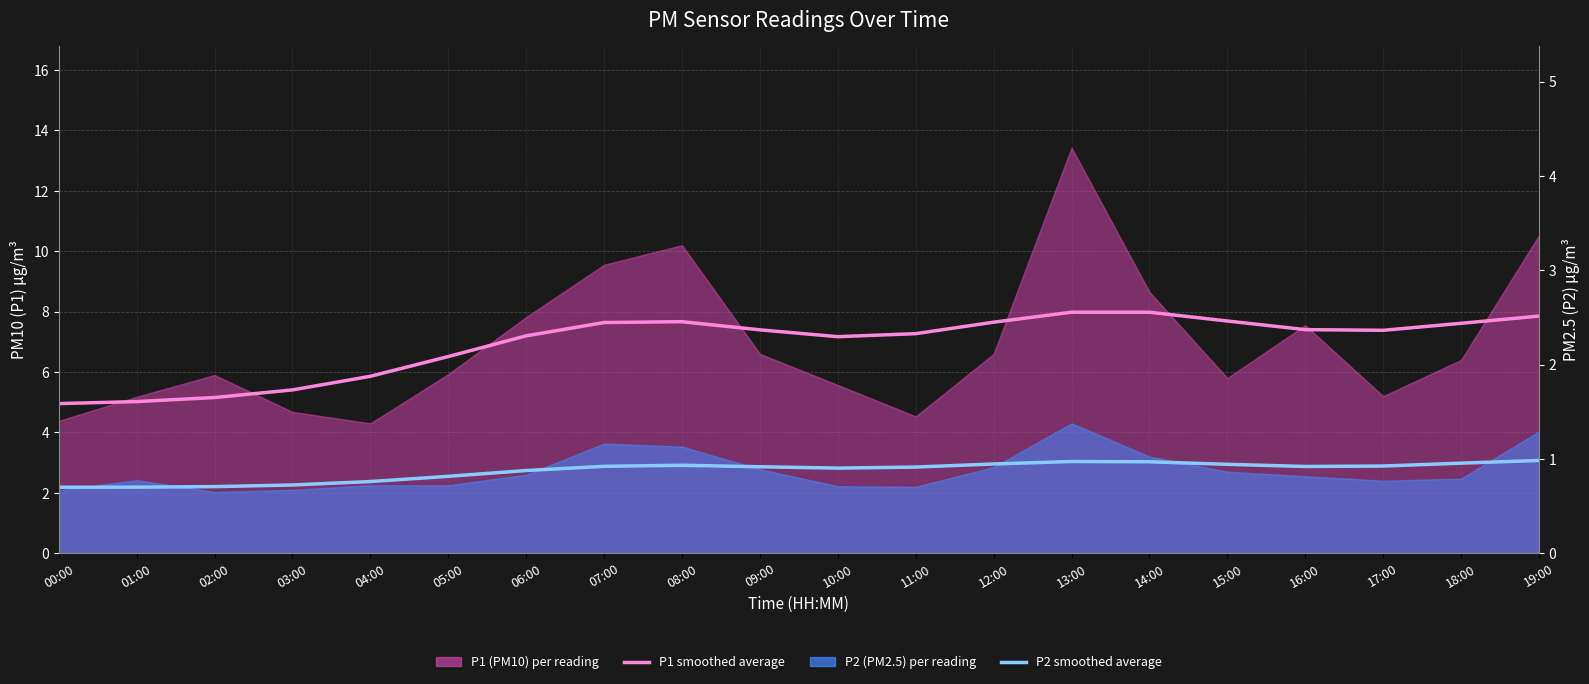

What is the difference between the maximum and minimum values in the P1 smoothed average series?

3.0